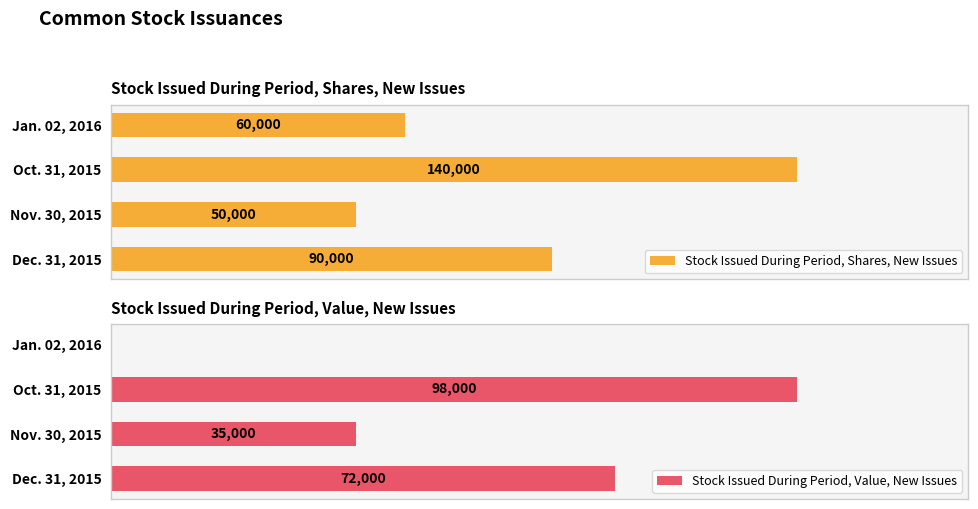

What is the value of the Stock Issued During Period, Value, New Issues bar at the 1st from the left?

72000